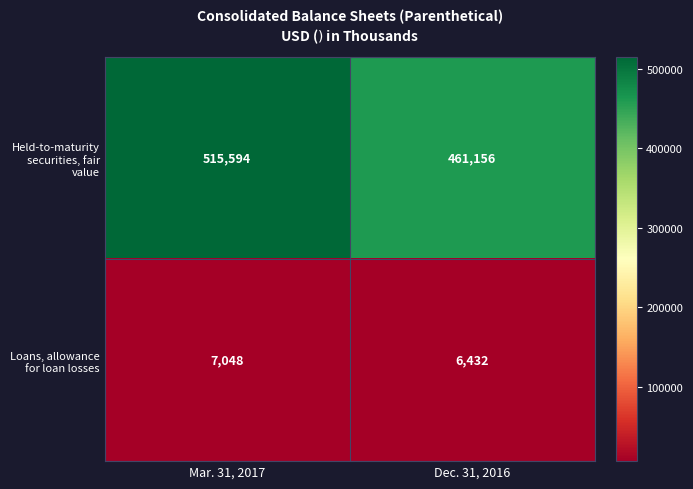

Rank the series by their maximum value, from highest to lowest.

Held-to-maturity securities, fair value, Loans, allowance for loan losses